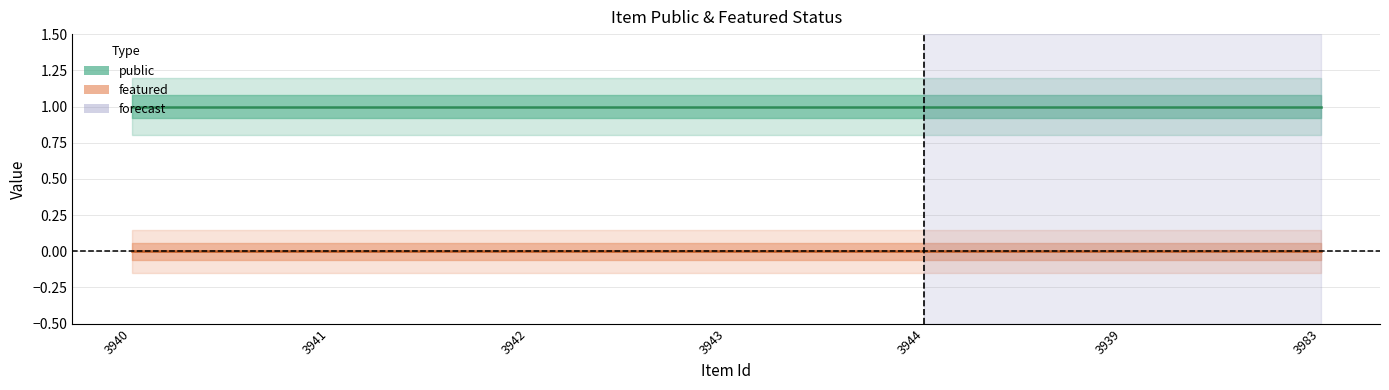

What is the sum of all public values?

7